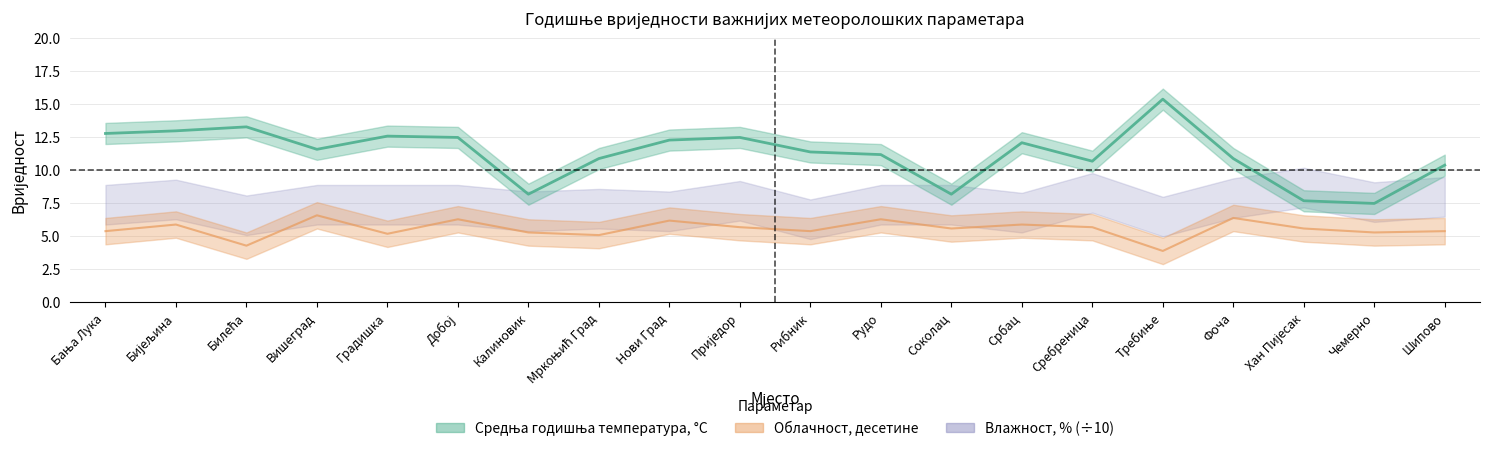

How many interior local valleys does the Средња годишња температура, °C series have?

5